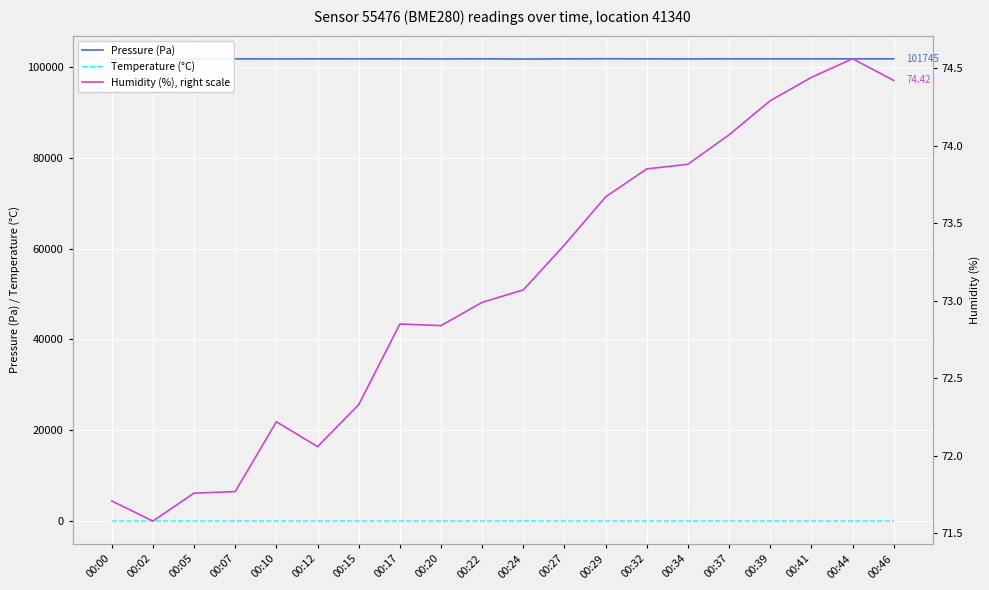

Reading left to right, transcribe all the data shown in this chart.

Pressure (Pa): 00:00=101686.4	00:02=101760.2	00:05=101761.0	00:07=101730.8	00:10=101729.1	00:12=101742.6	00:15=101735.0	00:17=101747.8	00:20=101723.0	00:22=101754.8	00:24=101693.6	00:27=101738.2	00:29=101759.8	00:32=101744.8	00:34=101721.8	00:37=101749.8	00:39=101748.6	00:41=101752.9	00:44=101740.8	00:46=101745.1
Temperature (°C): 00:00=20.0	00:02=20.4	00:05=20.5	00:07=20.3	00:10=20.3	00:12=20.3	00:15=20.4	00:17=20.4	00:20=20.3	00:22=20.4	00:24=20.1	00:27=20.4	00:29=20.4	00:32=20.4	00:34=20.2	00:37=20.3	00:39=20.3	00:41=20.2	00:44=20.3	00:46=20.3
Humidity (%), right scale: 00:00=71.7	00:02=71.6	00:05=71.8	00:07=71.8	00:10=72.2	00:12=72.1	00:15=72.3	00:17=72.8	00:20=72.8	00:22=73.0	00:24=73.1	00:27=73.4	00:29=73.7	00:32=73.8	00:34=73.9	00:37=74.1	00:39=74.3	00:41=74.4	00:44=74.6	00:46=74.4